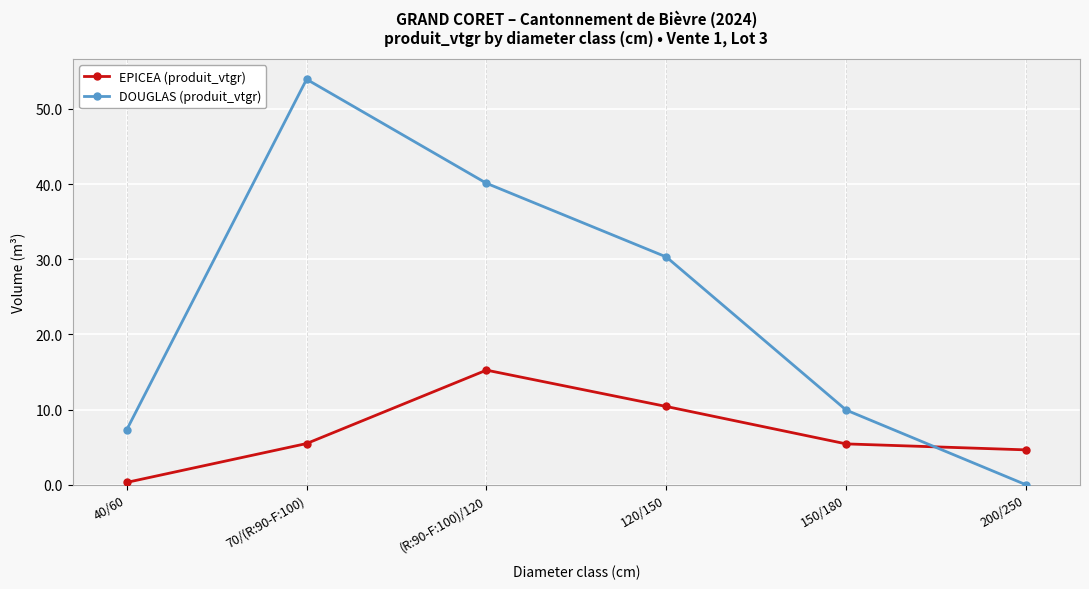

Which series has the largest range (max minus min)?

DOUGLAS (produit_vtgr)